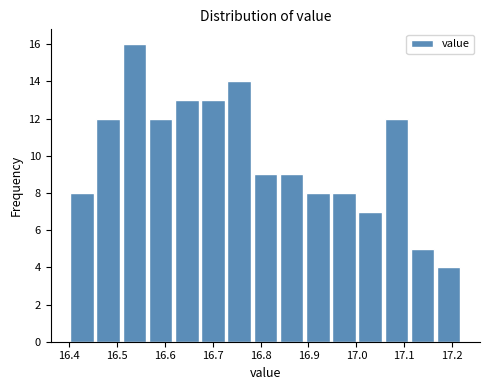

What is the height of the bar covering 16.78 to 16.84 on the x-axis? Neither the bar edges nor the heights are printed on the chart, so give them approximately, as read against the axes.

9